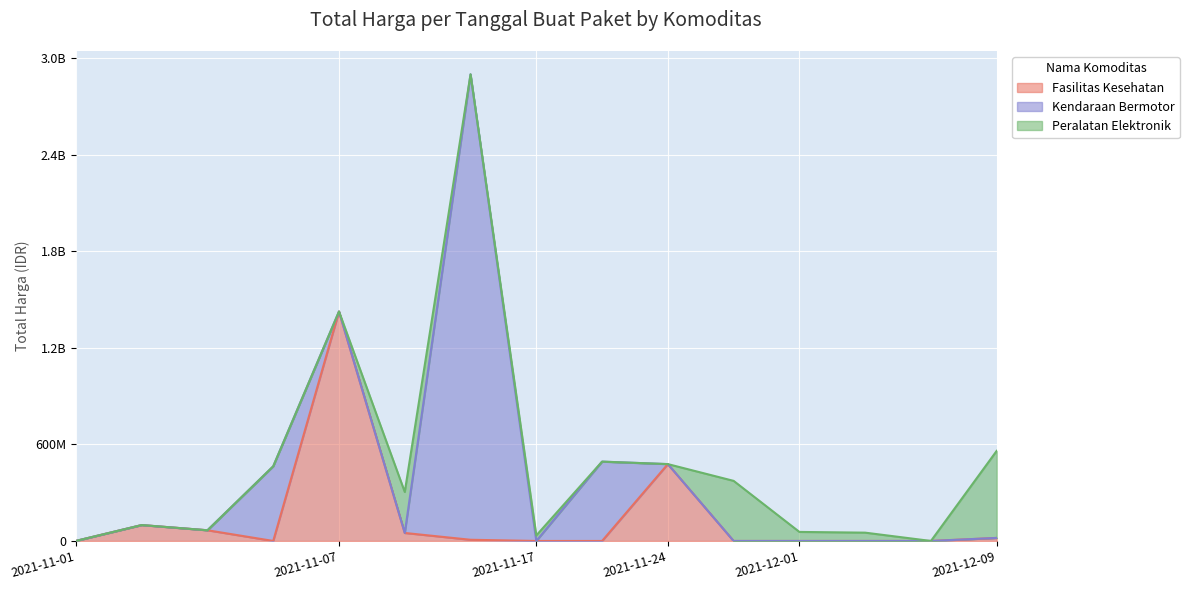

At which category is the sum across all series the highest?

2021-11-11